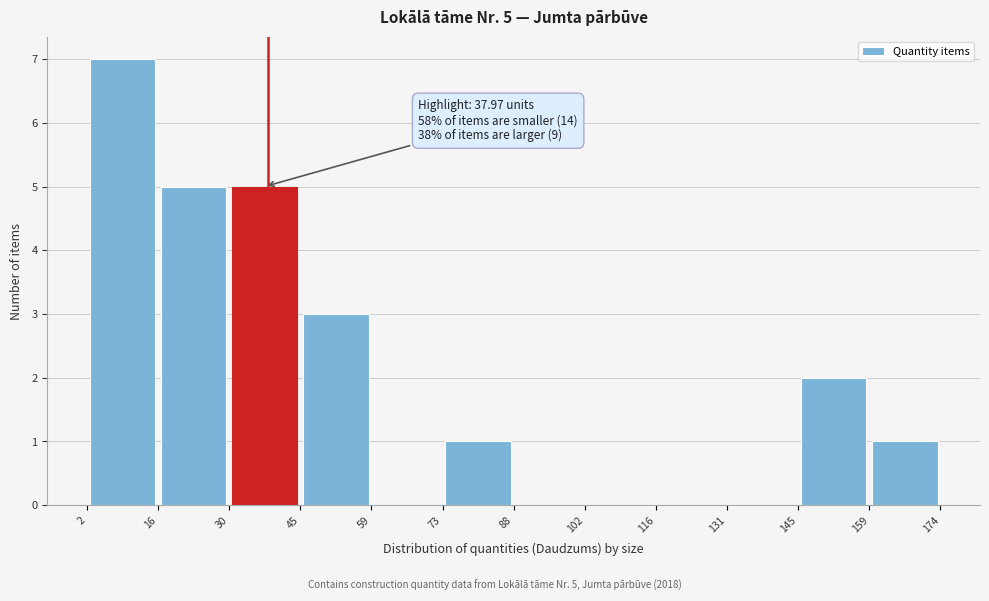

Over which range of the x-axis is the bar tallest?

2 to 16